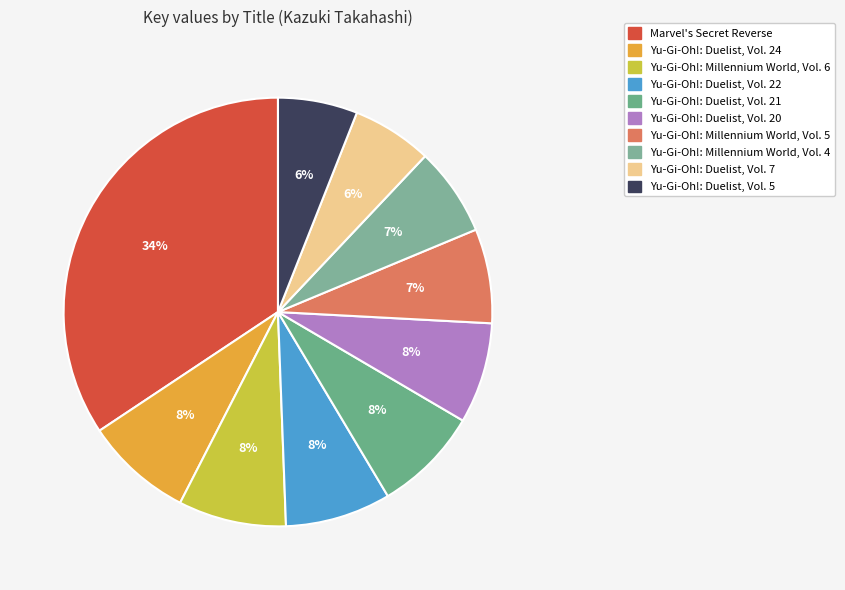

To the nearest percent, what is the difference between the Marvel's Secret Reverse and Yu-Gi-Oh!: Millennium World, Vol. 6 slice percentages?

26%